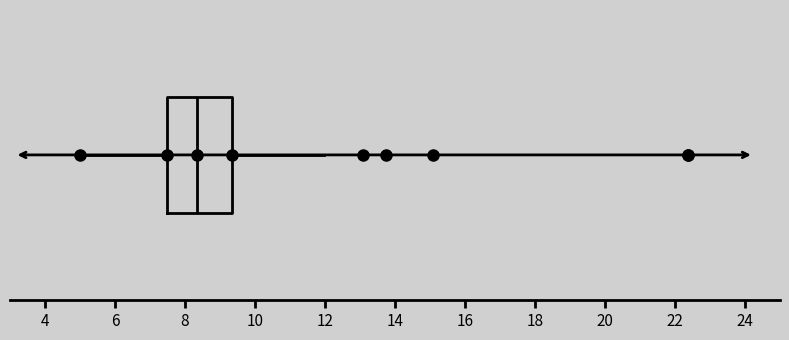

Read this box plot against the x-axis: the position of the median line, the range covered by the box, and the ends of both whiskers. The values are not printed on the chart, so give them approximately, as read against the axis.

median 8.4, box 7.6 to 9.4, whiskers 5.0 to 12.0